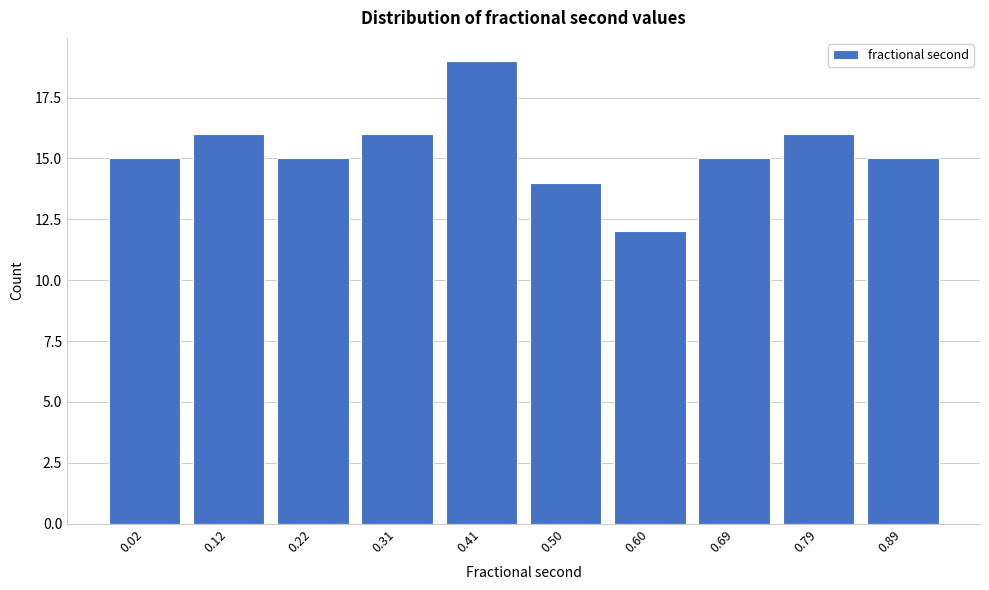

Reading left to right, what are all the values shown in this chart?

0.02=15	0.12=16	0.22=15	0.31=16	0.41=19	0.50=14	0.60=12	0.69=15	0.79=16	0.89=15